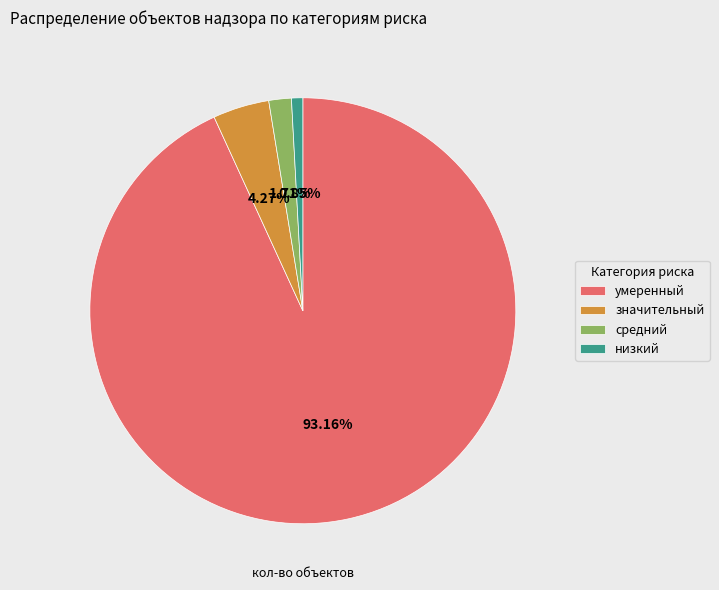

What percentage do средний and низкий together represent?

2.6%